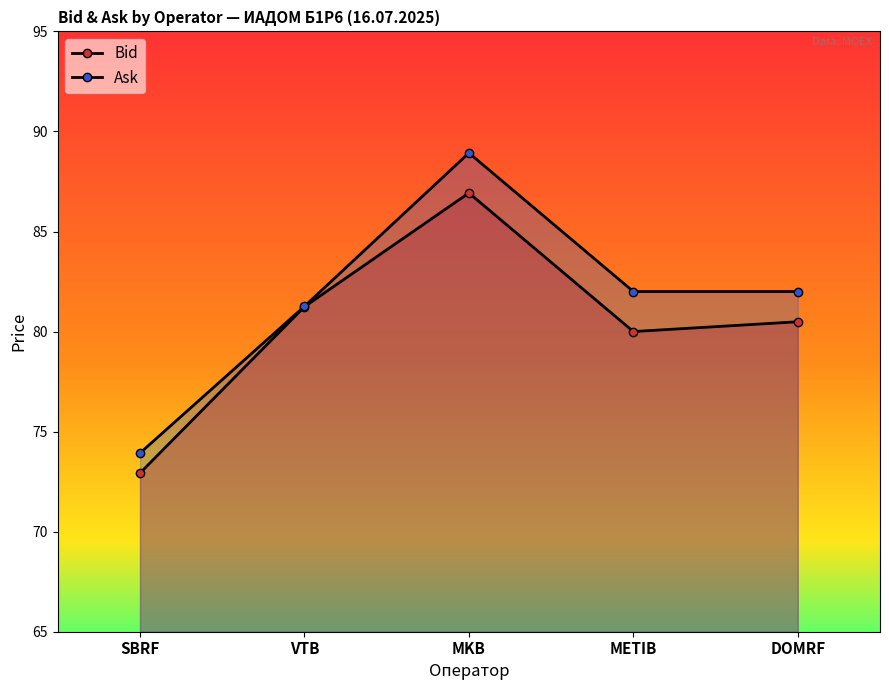

What is the value of the Ask point at the 1st from the left?

73.9